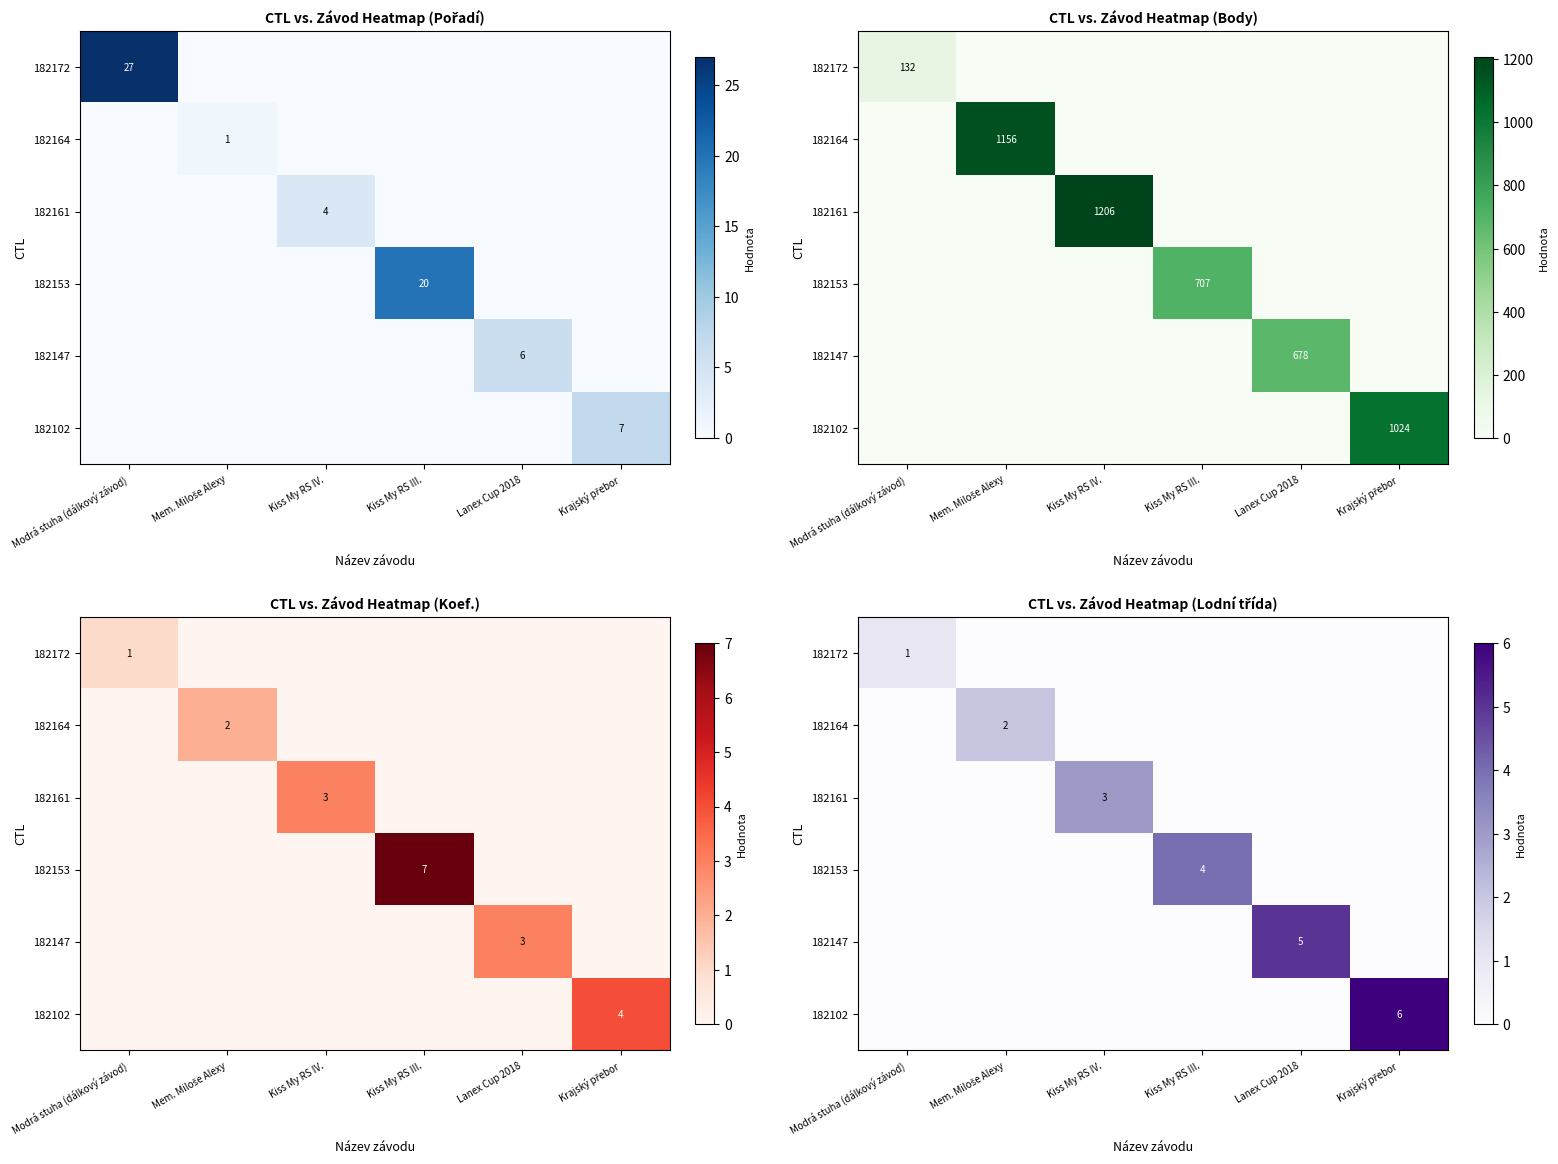

List the labels in order of 182164 value, largest first.

Mem. Miloše Alexy, Modrá stuha (dálkový závod), Kiss My RS IV., Kiss My RS III., Lanex Cup 2018, Krajský přebor